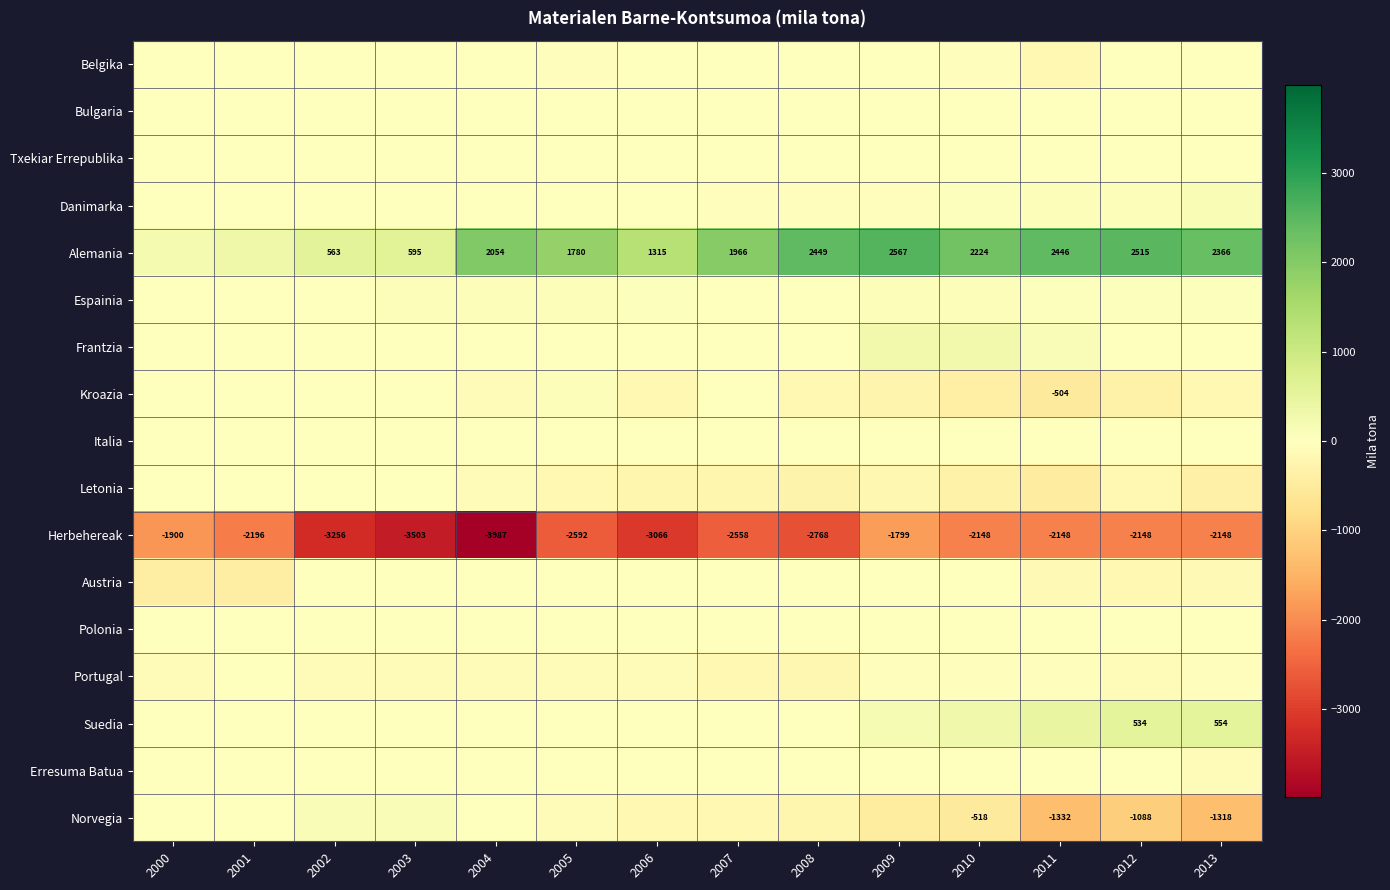

What is the sum of the Alemania values at 2006 and 2013?

3681